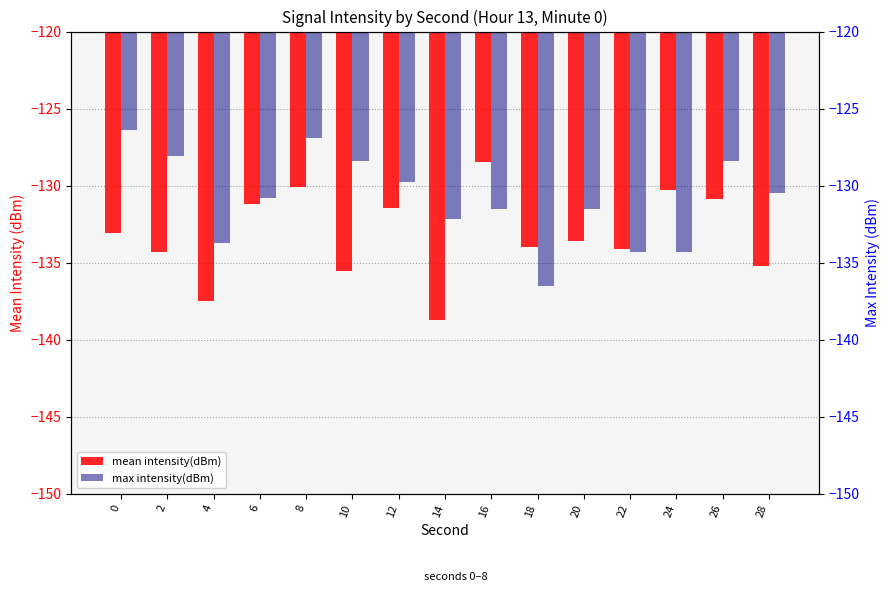

What is the average value of the mean intensity(dBm) series?

-133.2